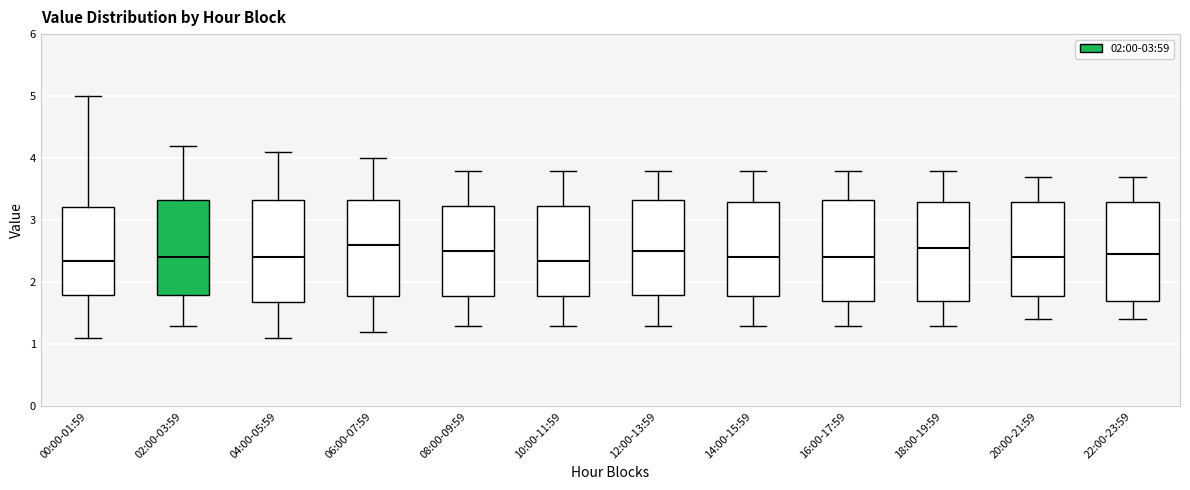

Reading left to right, transcribe this box plot: for each box, give where its median line is, the range the box spans, and where its two whiskers end, as read against the y-axis. The values are not printed on the chart, so give them approximately, as read against the axis.

00:00-01:59: median 2.3, box 1.8 to 3.2, whiskers 1.1 to 5.0
02:00-03:59: median 2.4, box 1.8 to 3.3, whiskers 1.3 to 4.2
04:00-05:59: median 2.4, box 1.7 to 3.3, whiskers 1.1 to 4.1
06:00-07:59: median 2.6, box 1.8 to 3.3, whiskers 1.2 to 4.0
08:00-09:59: median 2.5, box 1.8 to 3.2, whiskers 1.3 to 3.8
10:00-11:59: median 2.4, box 1.8 to 3.2, whiskers 1.3 to 3.8
12:00-13:59: median 2.5, box 1.8 to 3.3, whiskers 1.3 to 3.8
14:00-15:59: median 2.4, box 1.8 to 3.3, whiskers 1.3 to 3.8
16:00-17:59: median 2.4, box 1.7 to 3.3, whiskers 1.3 to 3.8
18:00-19:59: median 2.6, box 1.7 to 3.3, whiskers 1.3 to 3.8
20:00-21:59: median 2.4, box 1.8 to 3.3, whiskers 1.4 to 3.7
22:00-23:59: median 2.5, box 1.7 to 3.3, whiskers 1.4 to 3.7